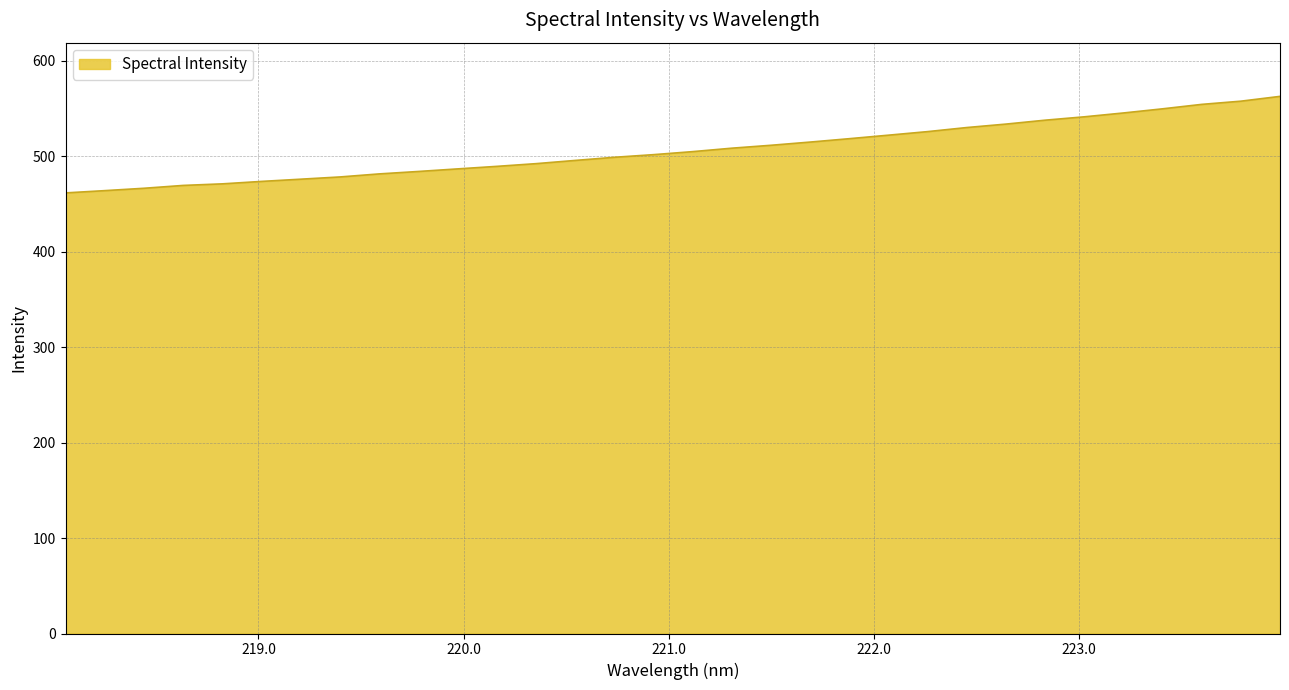

What is the difference between the maximum and second lowest values?

98.7